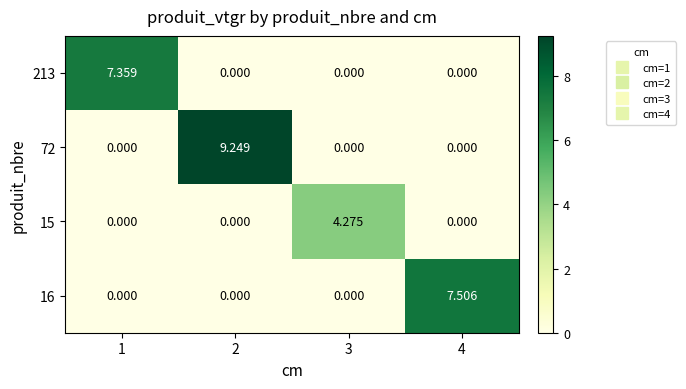

Is the value of 213 at 3 greater than the value of 16 at 4?

No